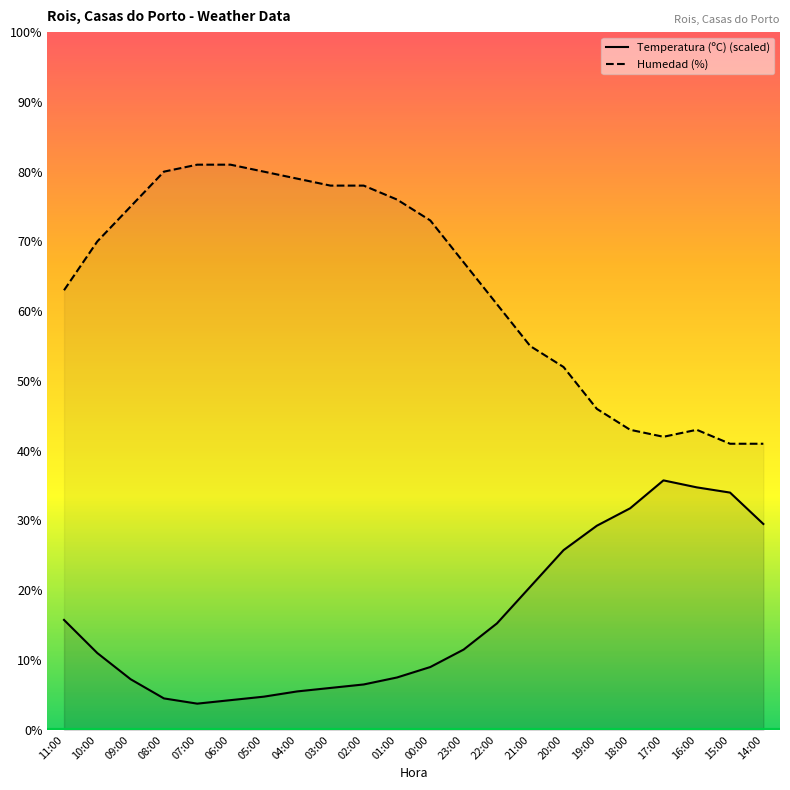

Rank the series by their maximum value, from lowest to highest.

Temperatura (ºC), Humedad (%)